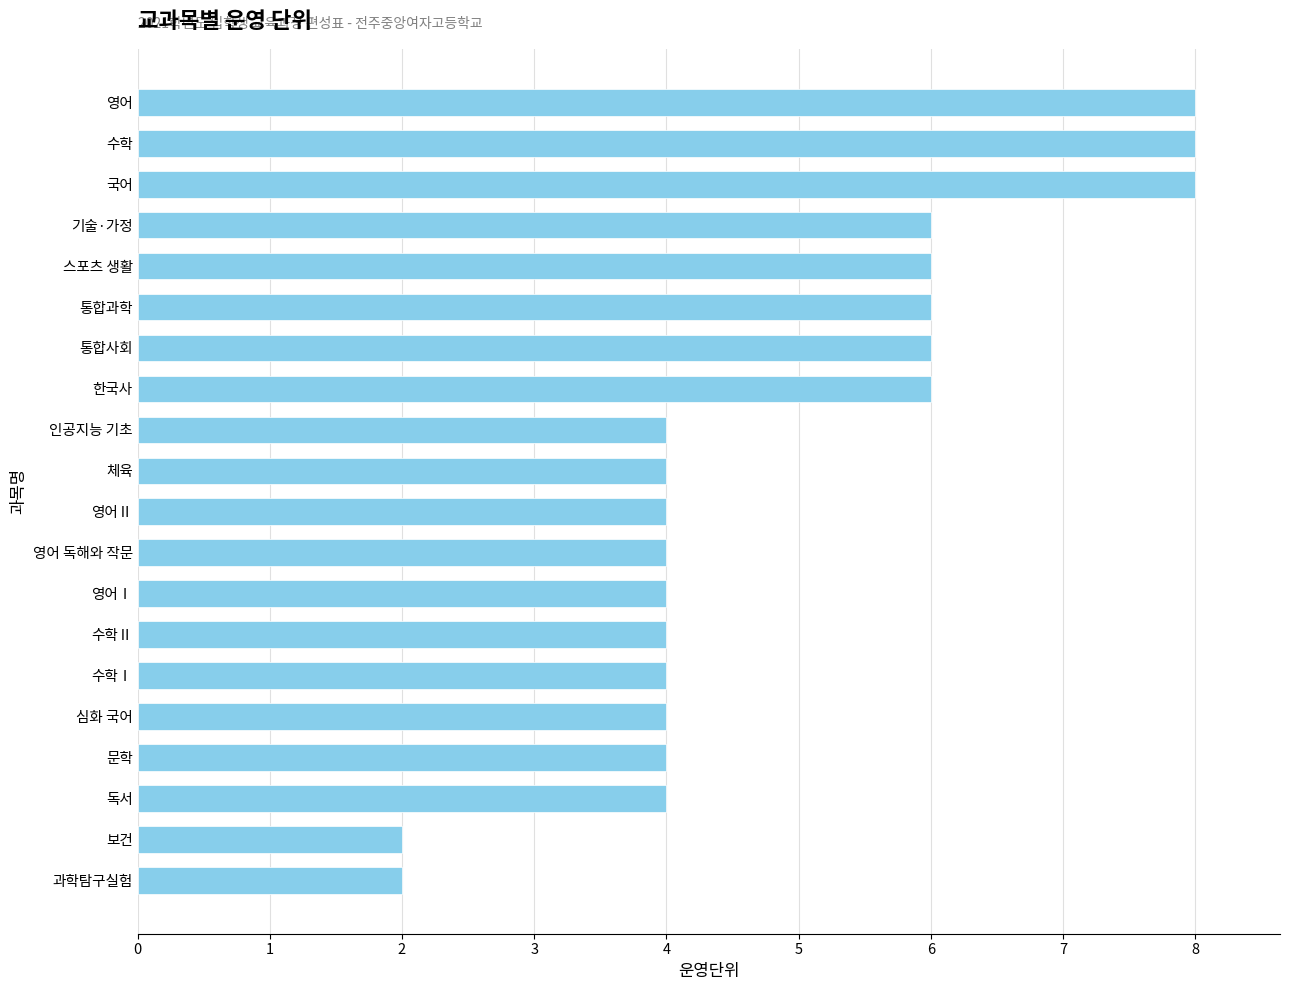

What is the difference between the second highest and second lowest values?

6